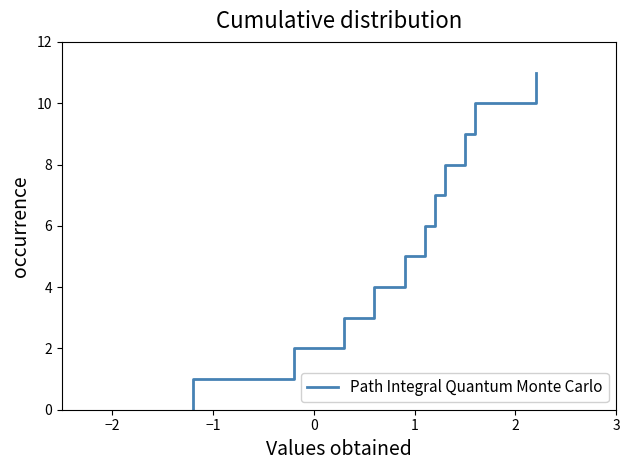

What is the difference between the maximum and minimum values?

11